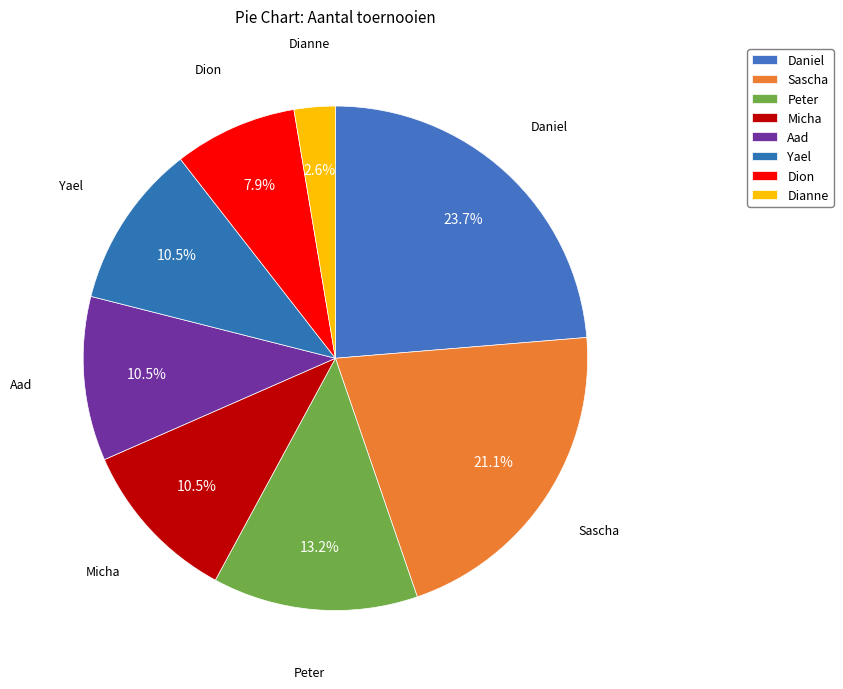

What percentage is the Daniel slice, to the nearest percent?

24%